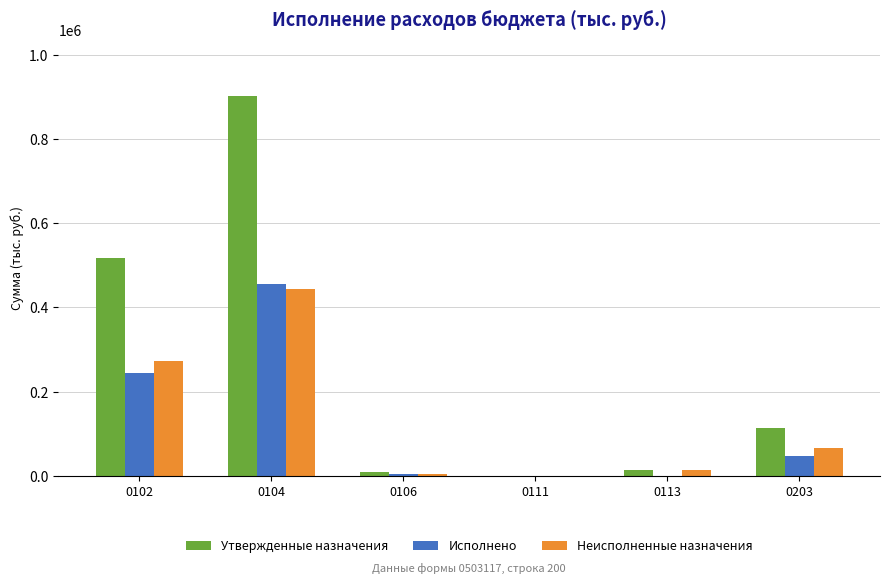

What is the sum of all Исполнено values?

753704.7